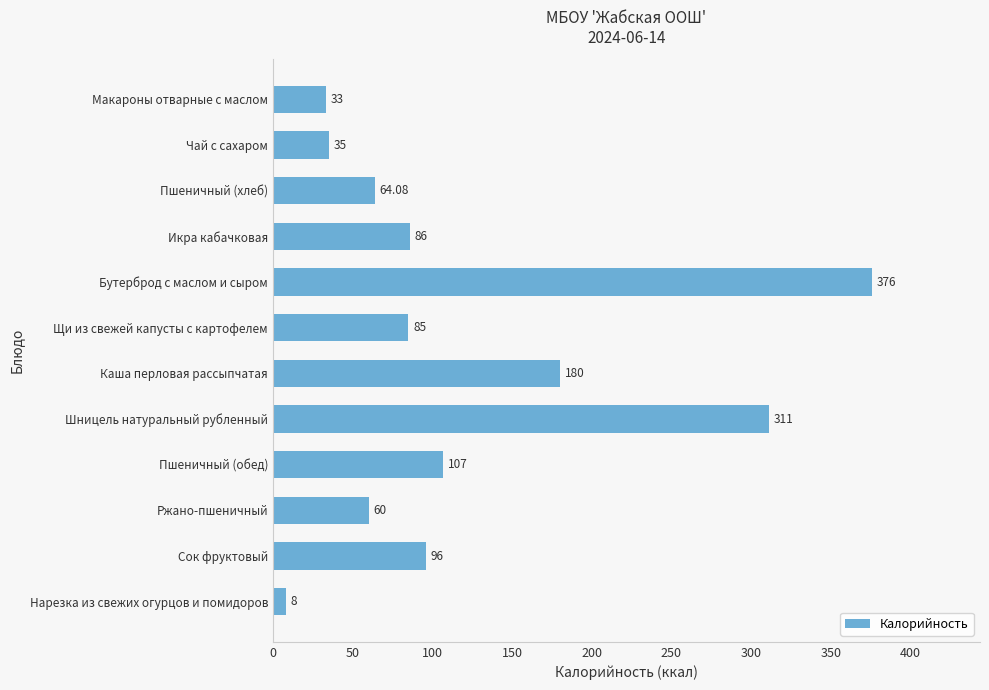

What is the change in value from Бутерброд с маслом и сыром to Нарезка из свежих огурцов и помидоров?

-368.0